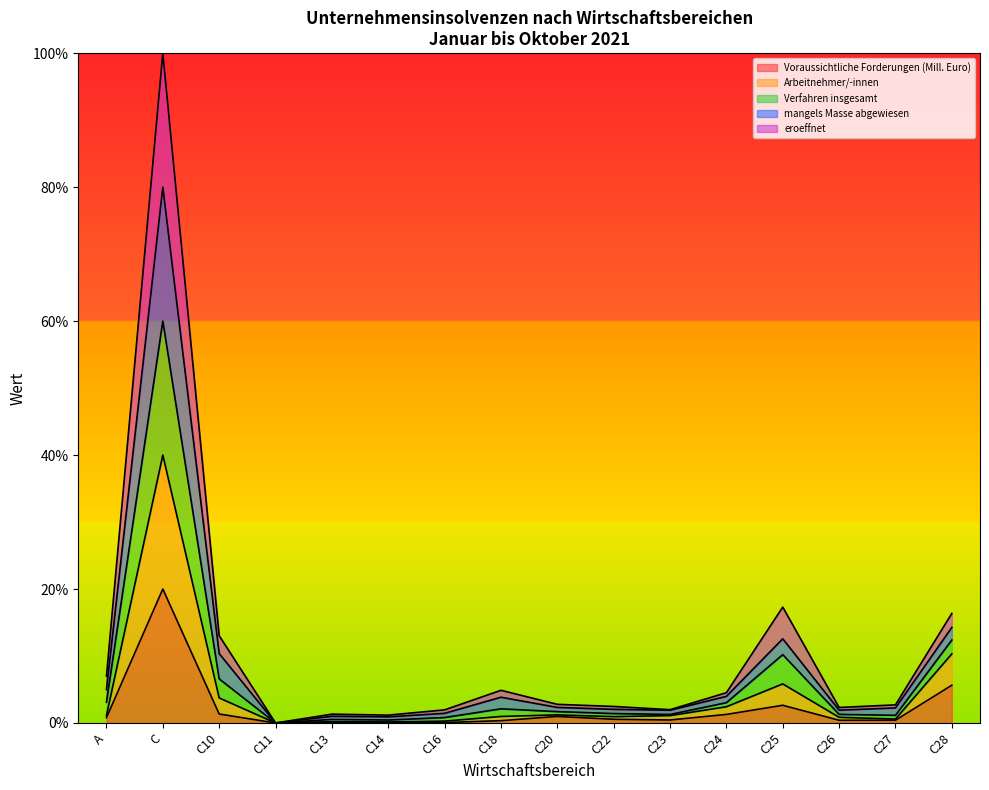

At which label does Voraussichtliche Forderungen (Mill. Euro) reach its peak?

C